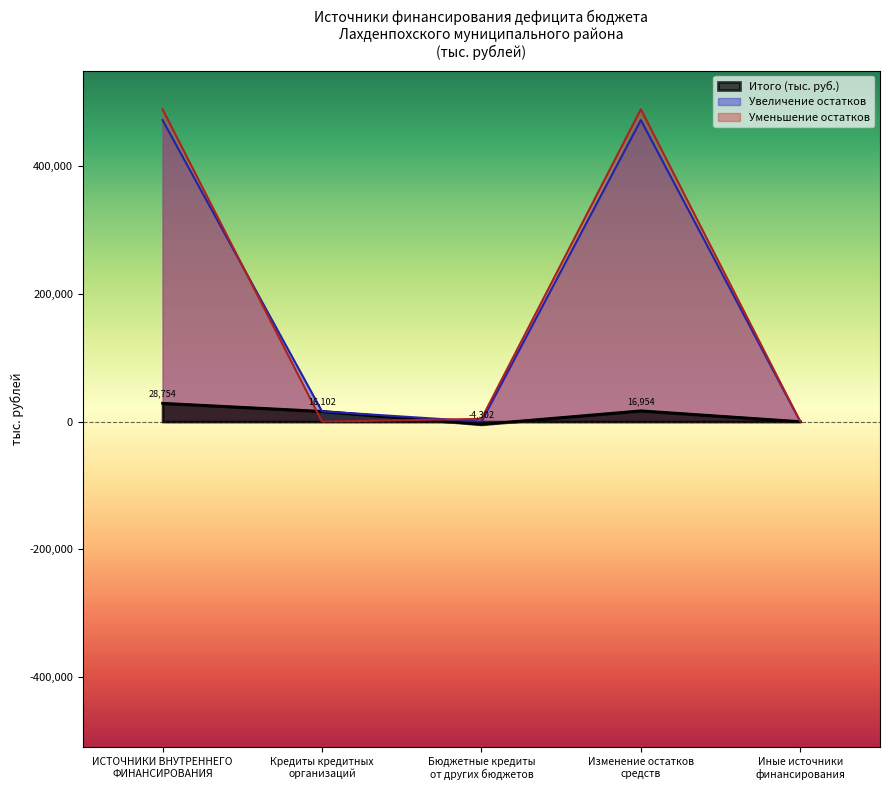

What is the total value across all series at ИСТОЧНИКИ ВНУТРЕННЕГО ФИНАНСИРОВАНИЯ?

28753.7